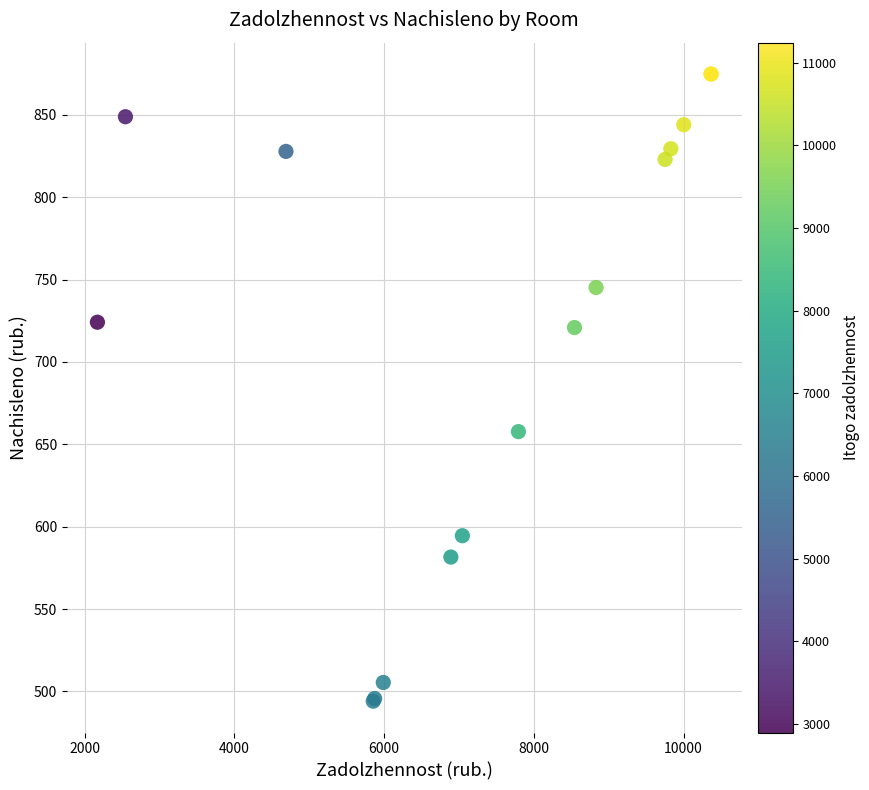

What Y value in the scatter plot is closest to 684?

657.7